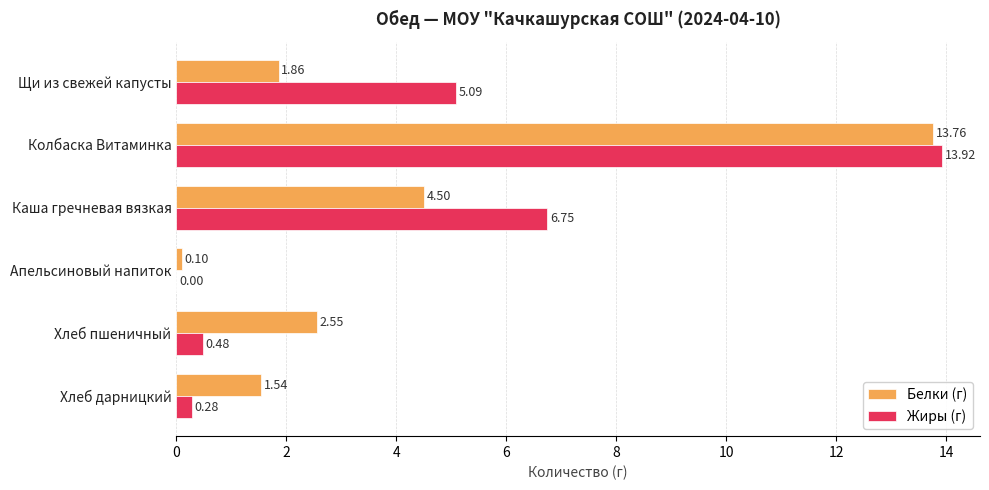

At which label is Белки (г) closest to 6?

Каша гречневая вязкая